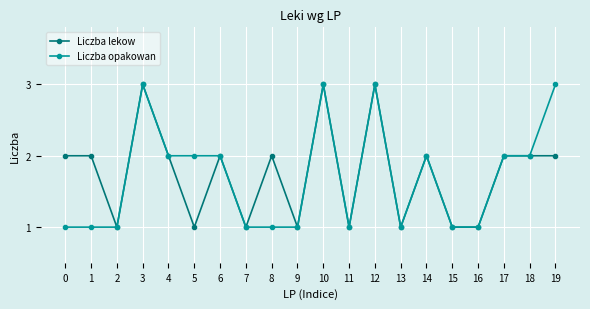

Between 0 and 2, which series saw the biggest shift?

Liczba lekow